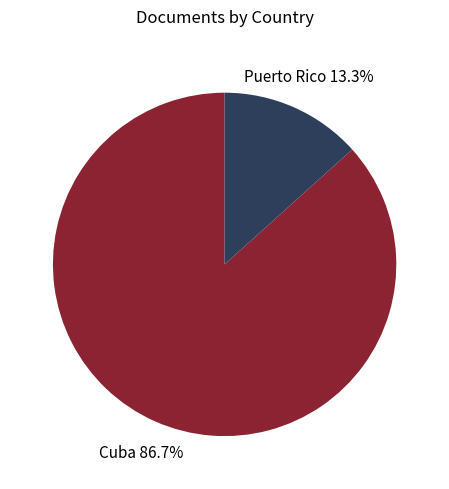

Does any single category account for the majority?

Yes